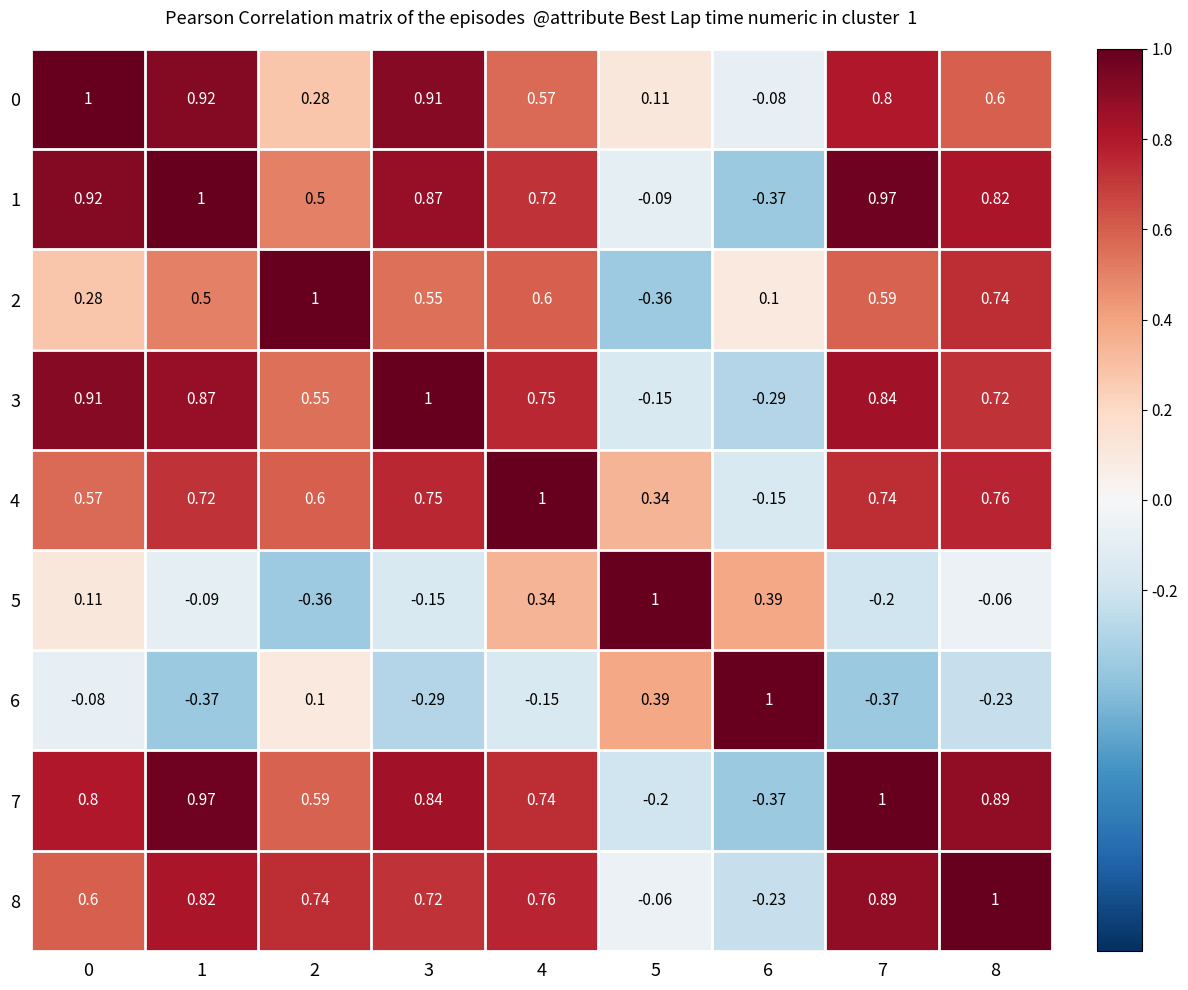

What is the difference between the highest and lowest values at 3?

1.3